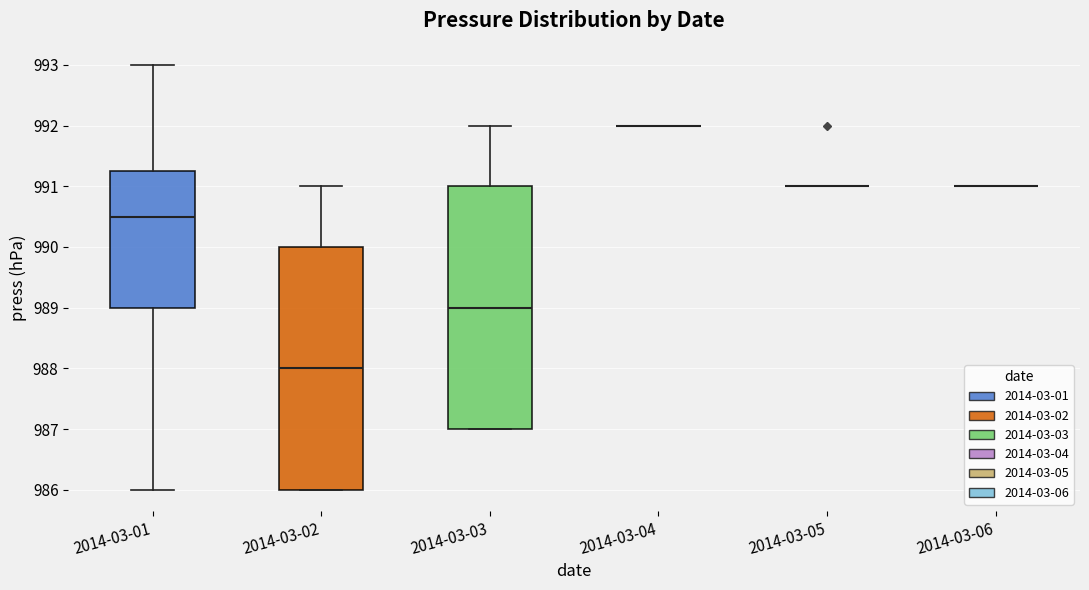

Reading left to right, read every box against the y-axis: the position of its median line, the range the box covers, and the ends of its whiskers. The values are not printed on the chart, so give them approximately, as read against the axis.

2014-03-01: median 990.5, box 989.0 to 991.3, whiskers 986.0 to 993.0
2014-03-02: median 988.0, box 986.0 to 990.0, whiskers 986.0 to 991.0
2014-03-03: median 989.0, box 987.0 to 991.0, whiskers 987.0 to 992.0
2014-03-04: box collapsed to a line at 992.0, whiskers 992.0 to 992.0
2014-03-05: box collapsed to a line at 991.0, whiskers 991.0 to 991.0
2014-03-06: box collapsed to a line at 991.0, whiskers 991.0 to 991.0